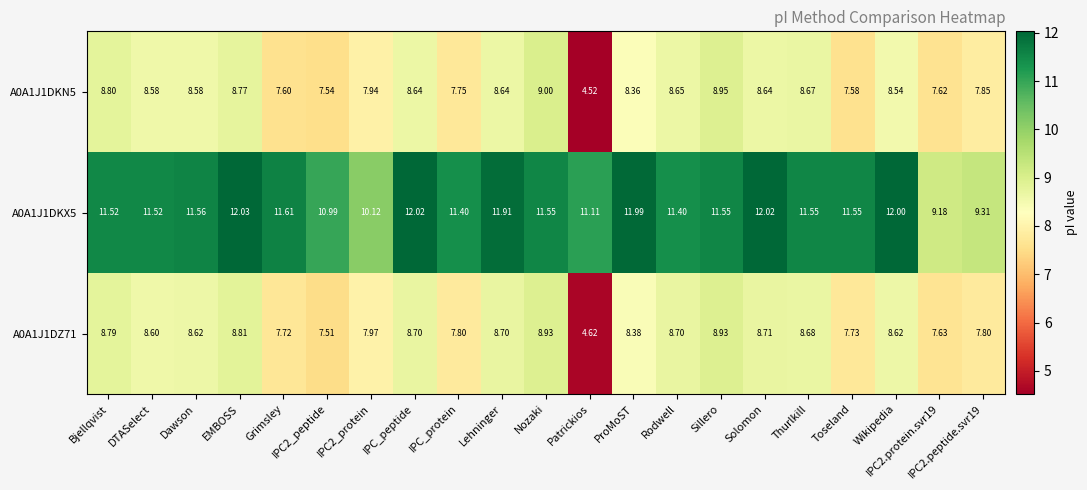

Which category has the lowest value across all series?

Patrickios